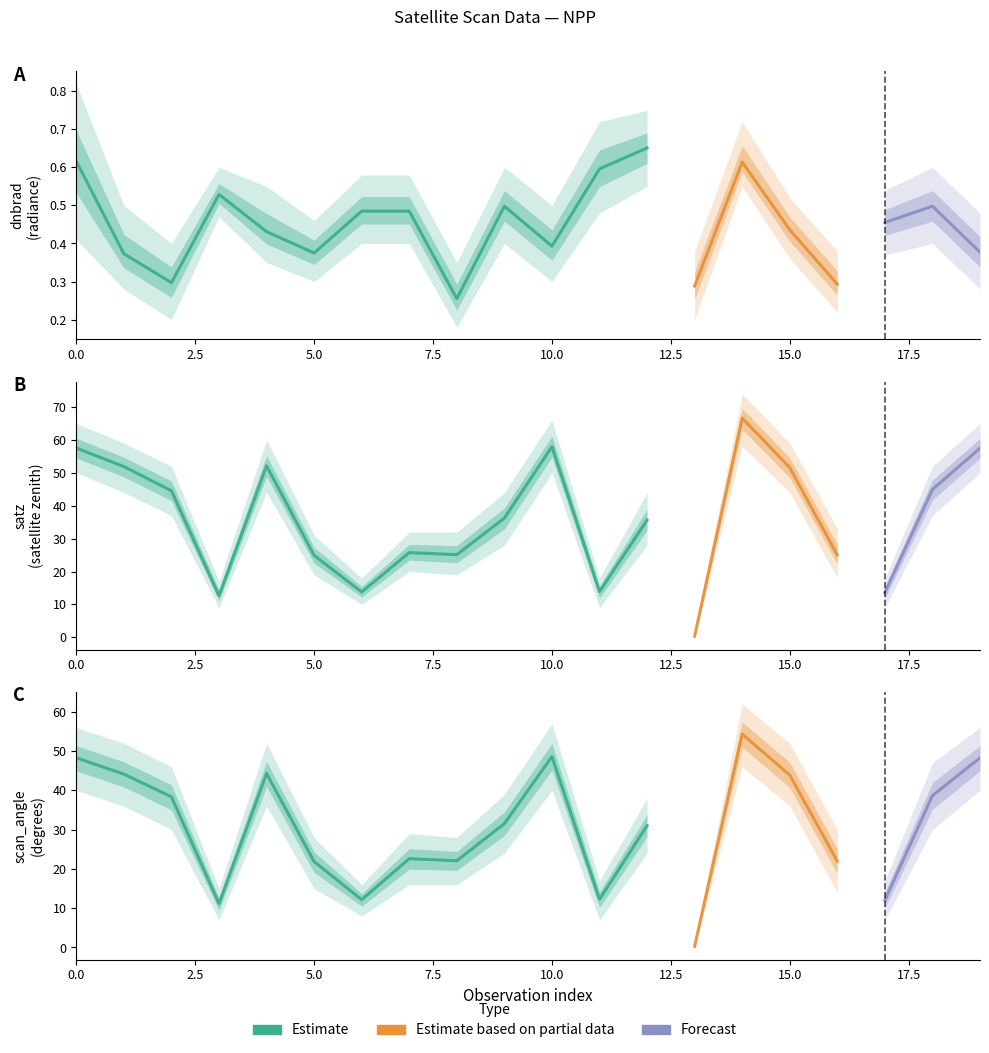

What is the value of the scan_angle point at the 17th from the left?

22.0